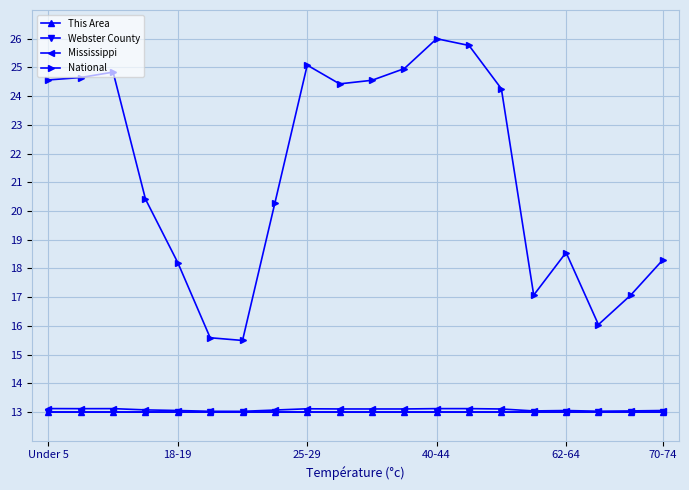

What is the smallest value displayed?

13.0